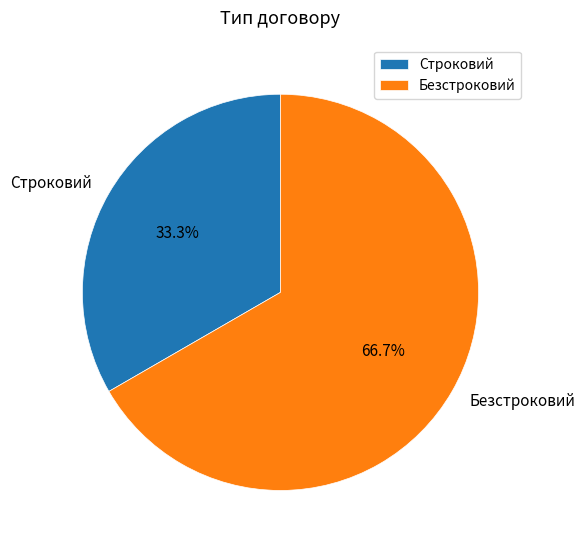

What is the smallest slice in the pie chart?

Строковий